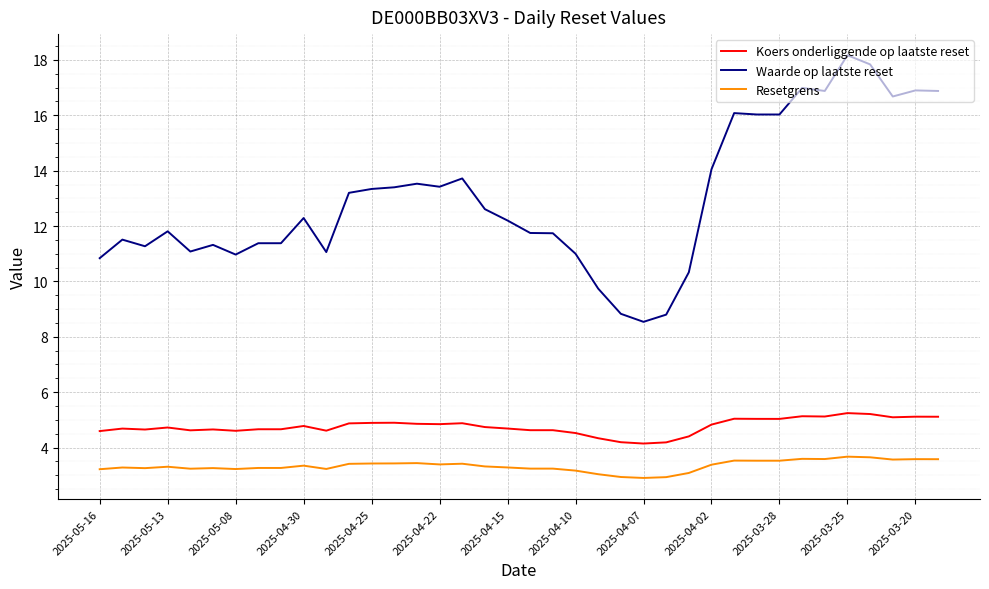

What is the difference between the maximum and minimum values in the Waarde op laatste reset series?

9.6